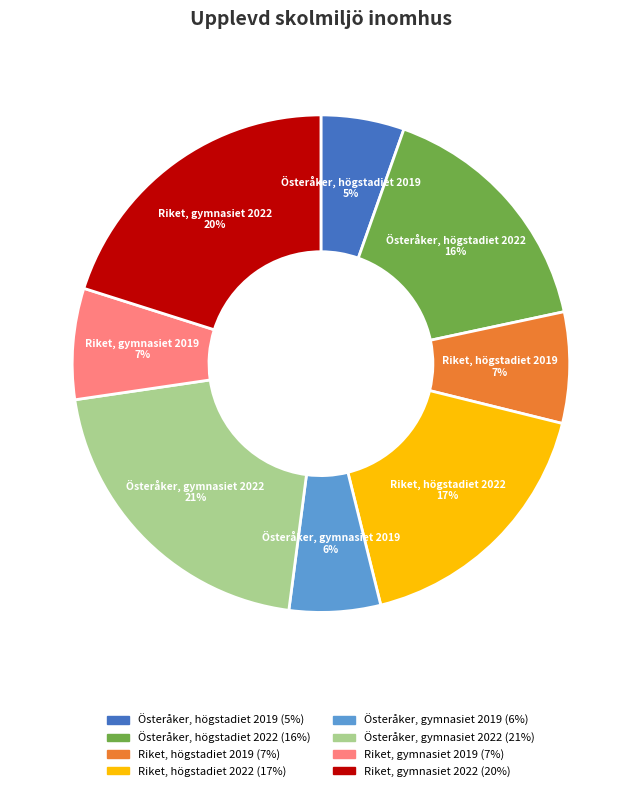

What percentage is the Österåker, högstadiet 2022 slice, to the nearest percent?

16%